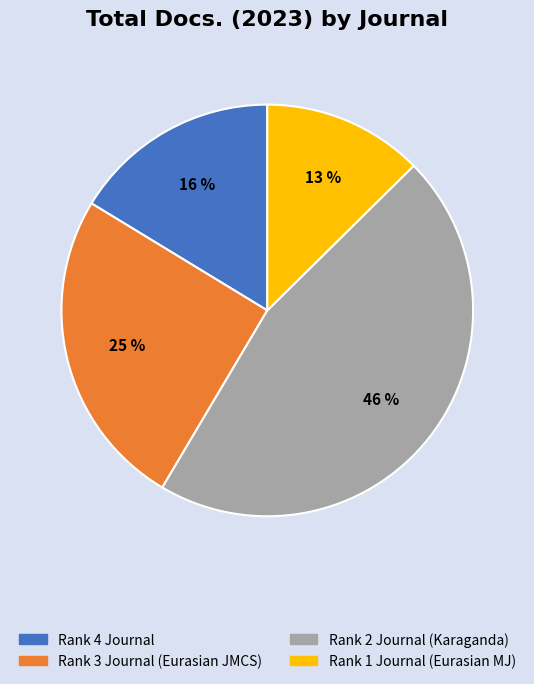

Does any single category account for the majority?

No